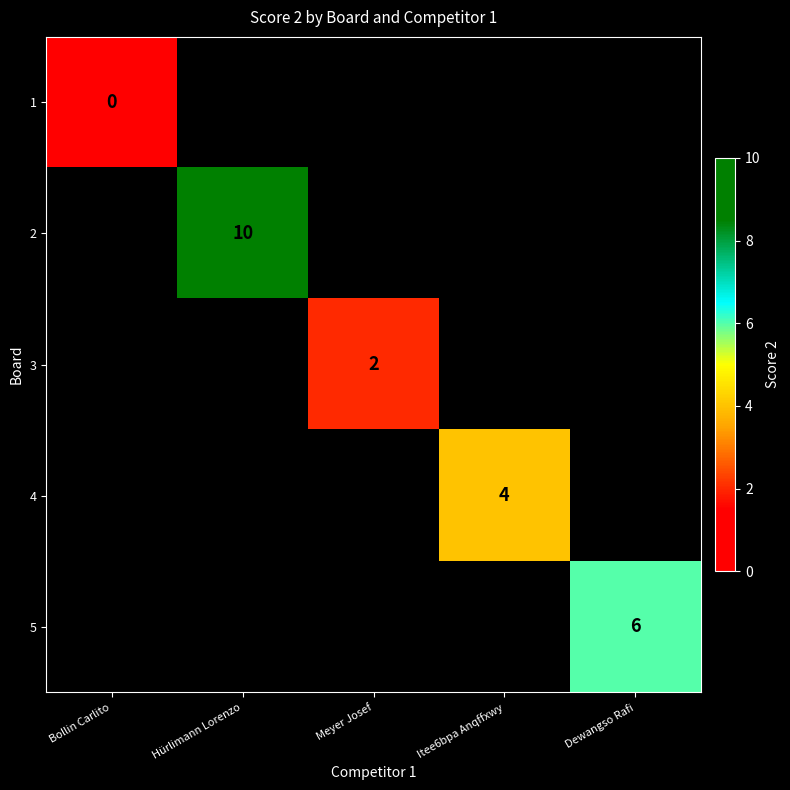

At how many categories does at least one series exceed 0?

4